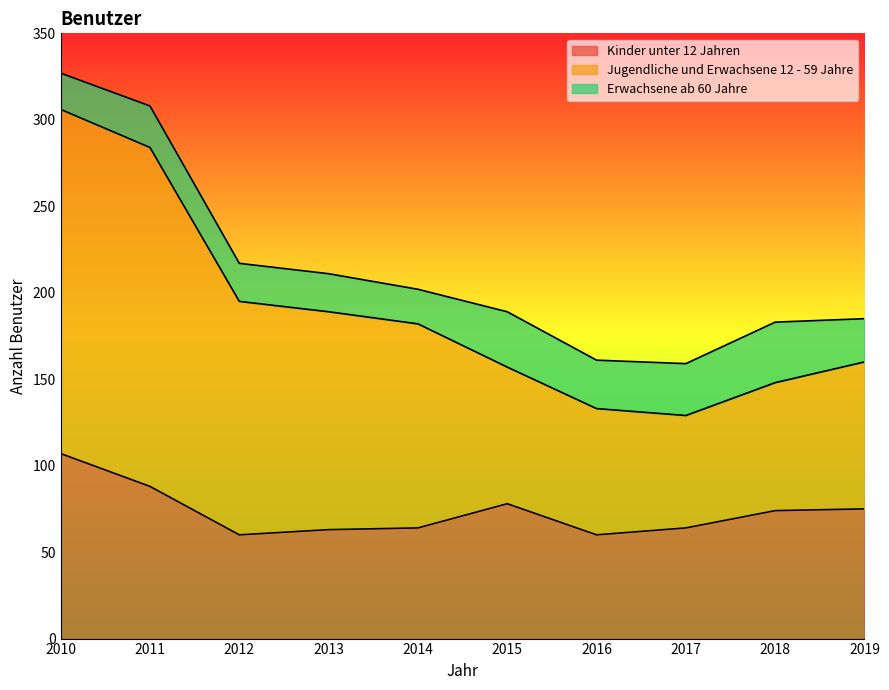

At which category does Jugendliche und Erwachsene 12 - 59 Jahre reach its first local valley?

2017